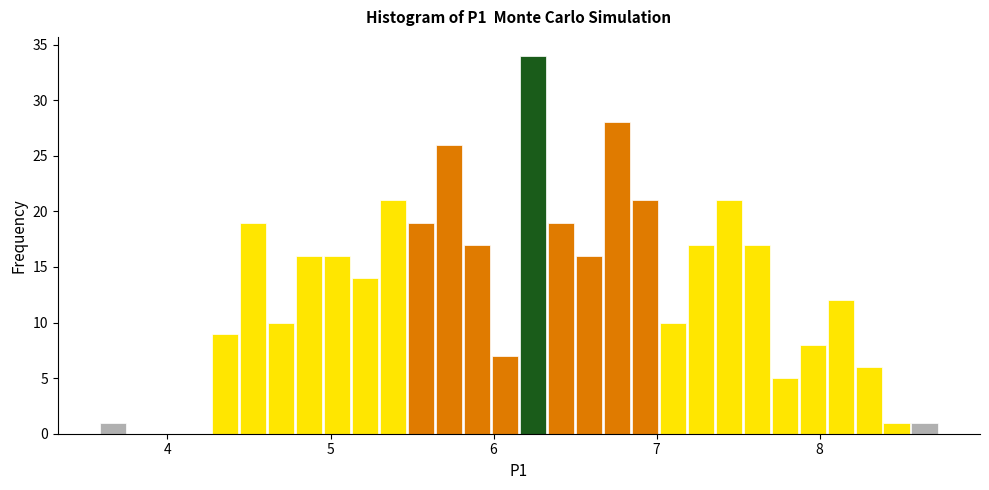

Read against the x-axis, roughly where is the centre of the tallest bar?

6.2